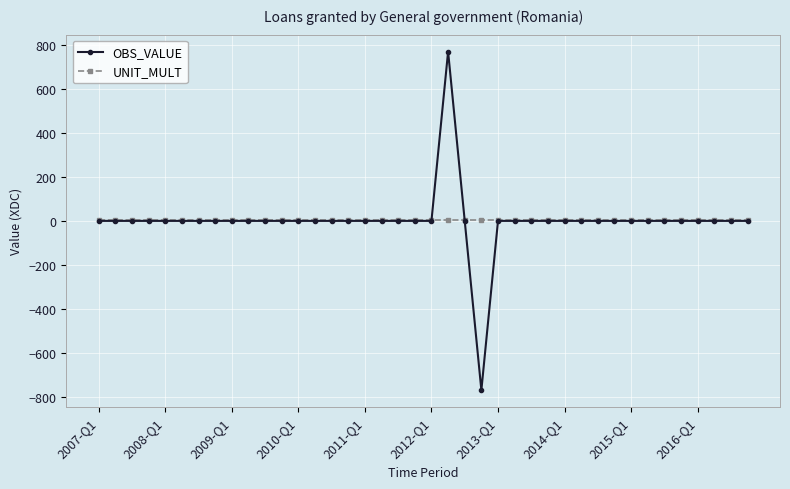

Which series has the widest spread of values?

OBS_VALUE